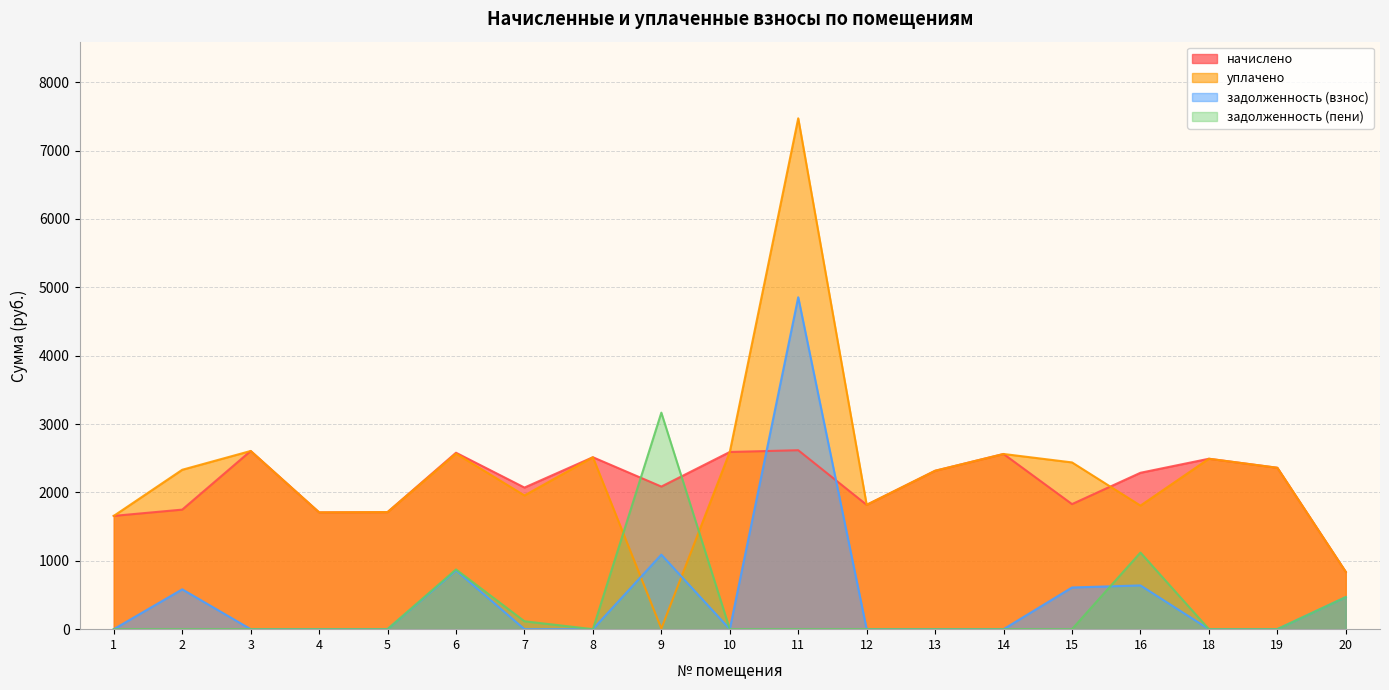

How many lines are shown in the chart?

4